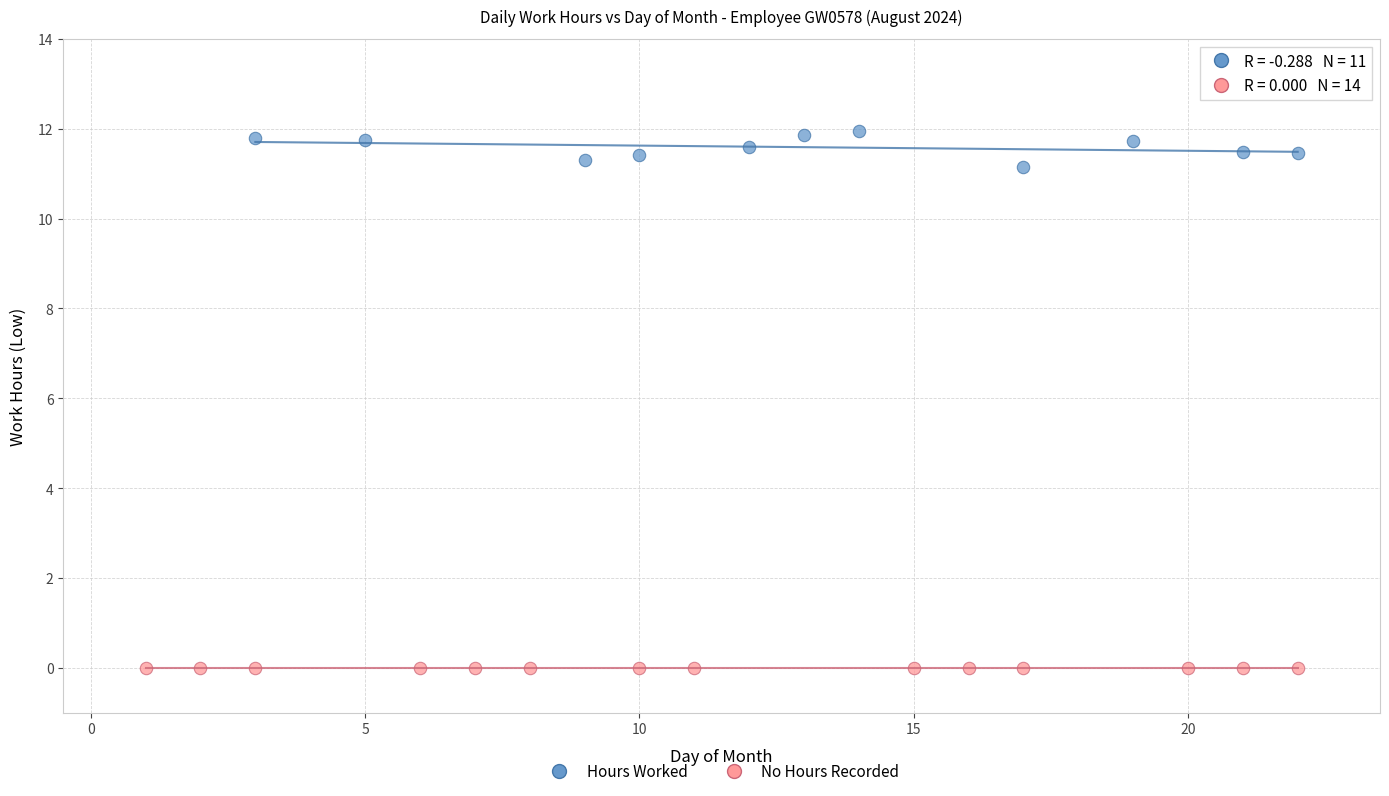

Which series reaches the maximum Y coordinate?

Hours Worked